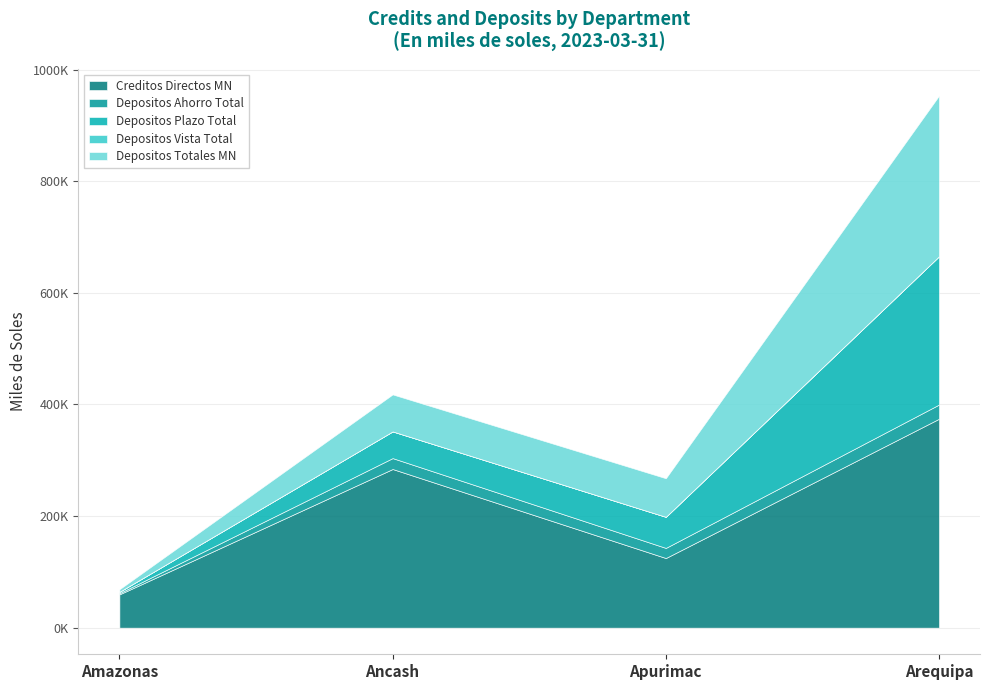

How many lines are shown in the chart?

5